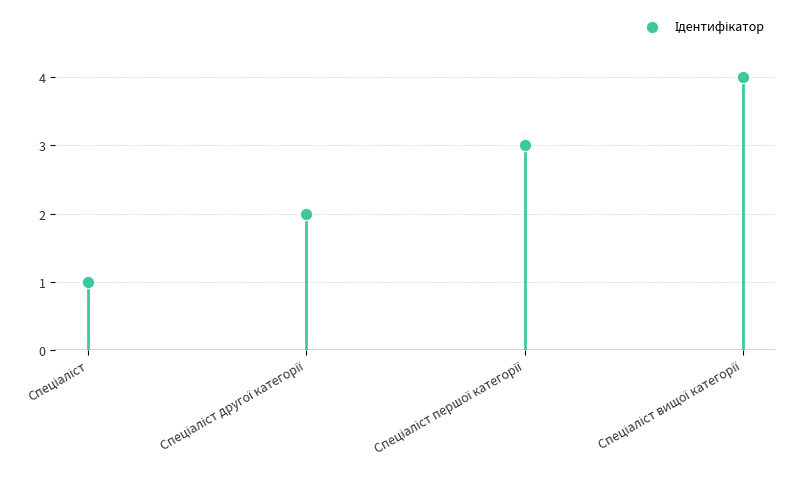

What is the range of Y values (max minus min)?

3